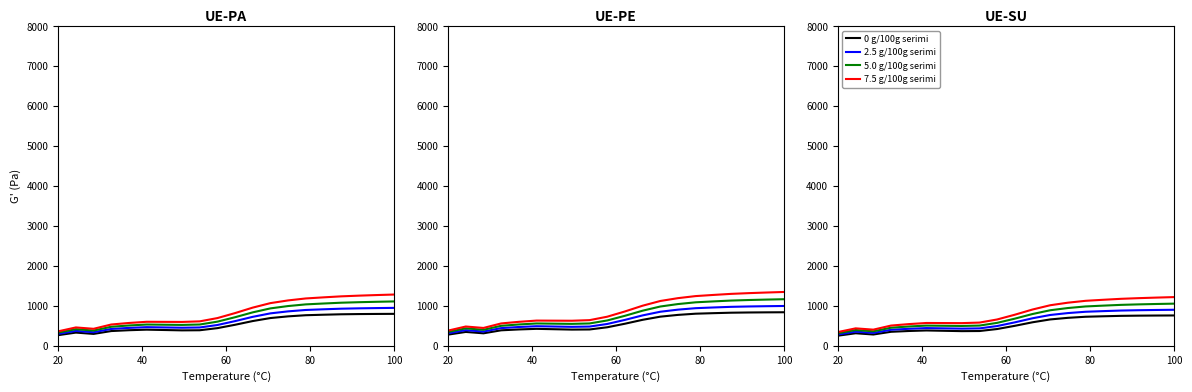

Reading left to right, extract all data points from this chart.

0 g/100g serimi: 253.3	314.0	283.0	350.9	370.6	384.0	375.5	367.1	369.9	419.9	500.2	588.8	660.2	700.3	727.4	739.3	749.8	754.9	758.0	760.0
2.5 g/100g serimi: 283.7	354.4	322.3	401.0	425.8	443.6	436.7	430.0	435.8	494.5	587.1	689.0	771.6	819.3	852.4	868.4	882.8	891.2	897.3	902.3
5.0 g/100g serimi: 314.1	395.3	362.8	452.9	483.4	506.0	501.4	496.9	506.3	574.3	679.8	795.6	890.0	945.7	985.4	1006.1	1025.0	1037.3	1047.0	1055.5
7.5 g/100g serimi: 344.5	436.9	404.4	506.5	543.2	571.2	569.5	567.8	581.4	659.2	778.2	908.5	1015.3	1079.7	1126.4	1152.4	1176.4	1193.2	1207.1	1219.6